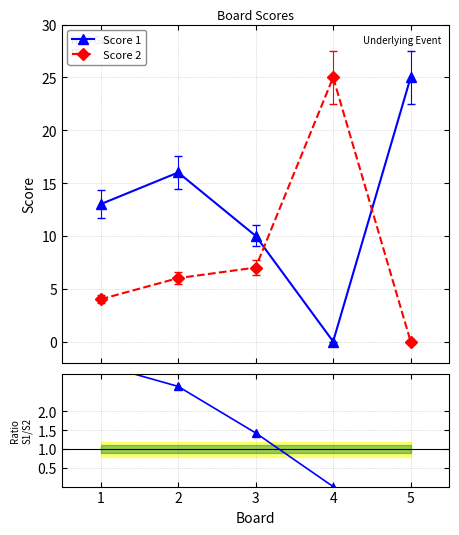

Read the Score 1 value at 1.

13.0